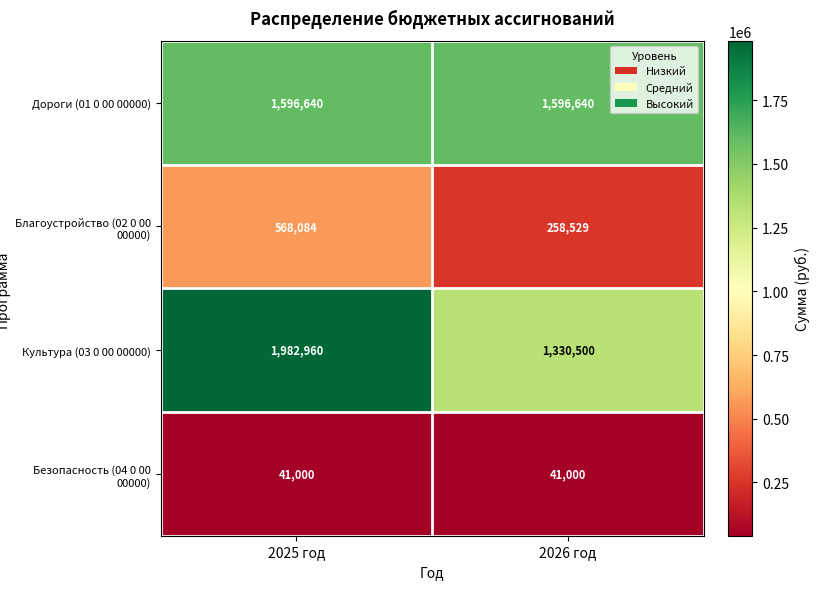

Which series has the largest total across all categories?

Культура (03 0 00 00000)